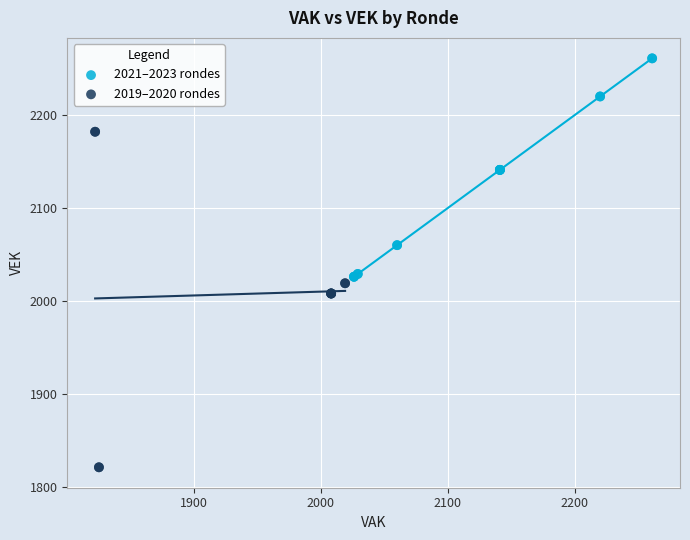

Which series reaches the maximum Y coordinate?

2021–2023 rondes